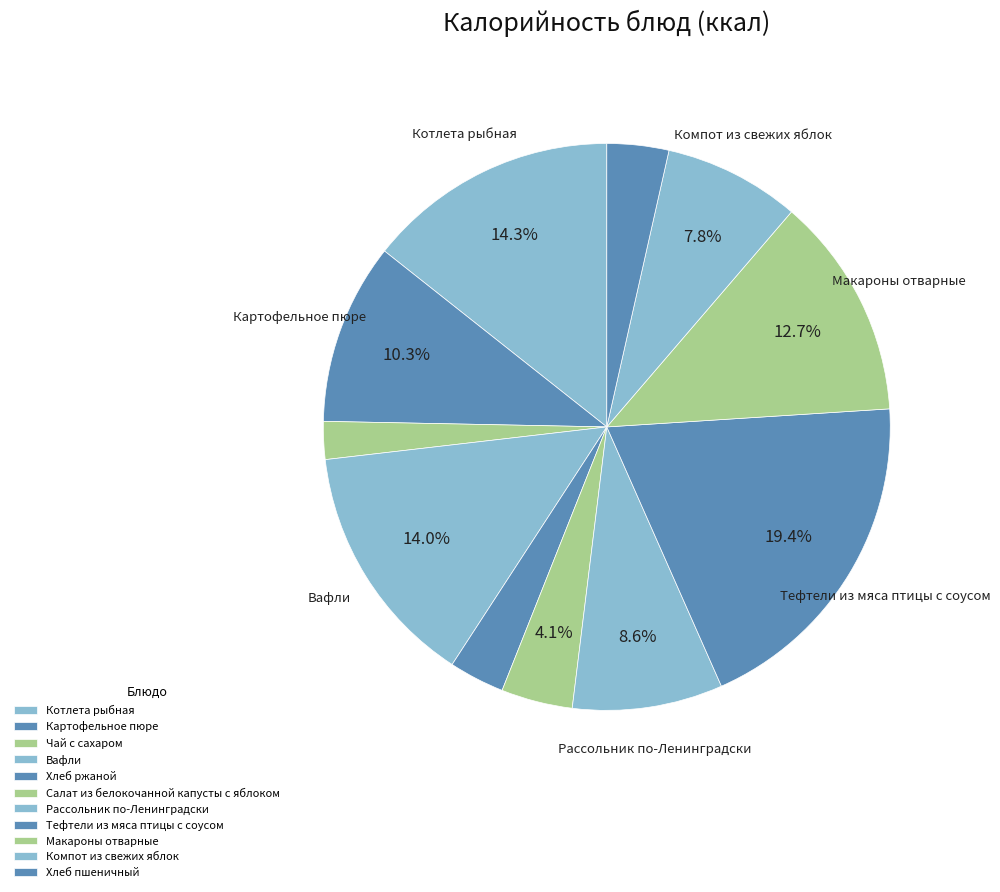

How many slices are in this pie chart?

11